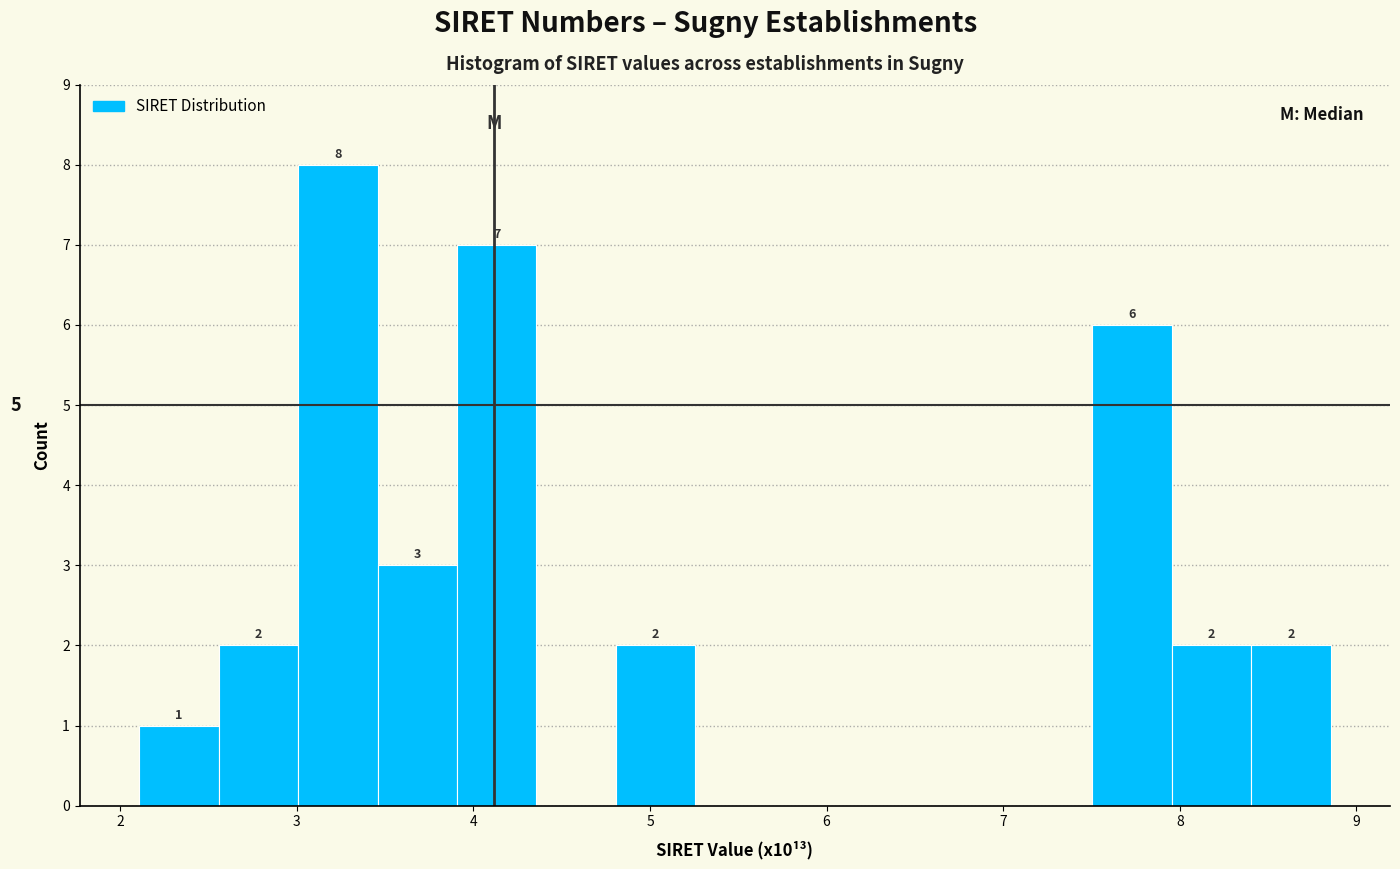

Which range on the x-axis has the tallest bar?

3.0 to 3.5